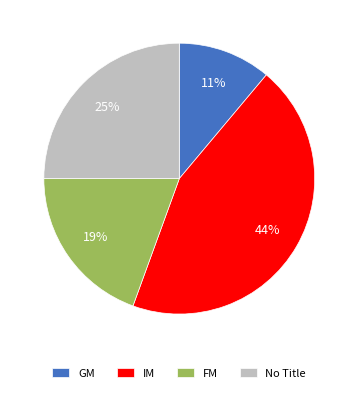

To the nearest percent, what is the combined percentage of IM and FM?

64%